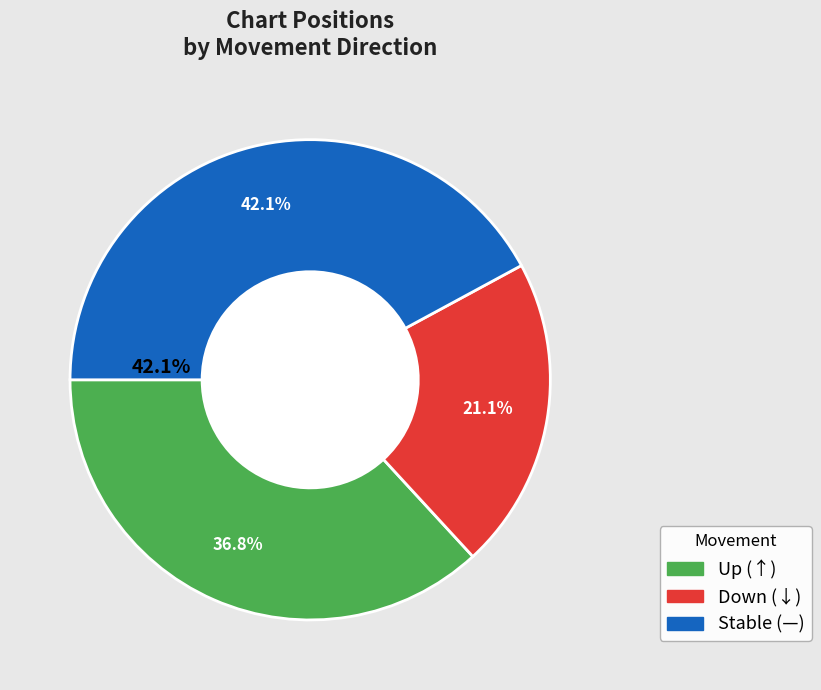

To the nearest percent, what is the difference between the - and down slice percentages?

21%